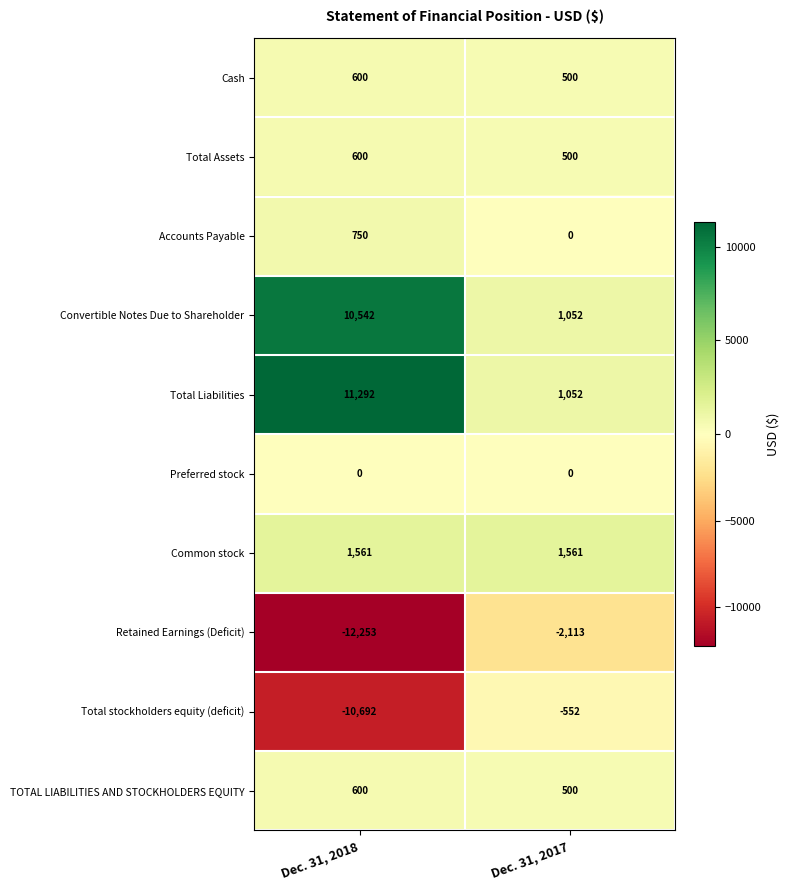

What is the greatest value displayed?

11292